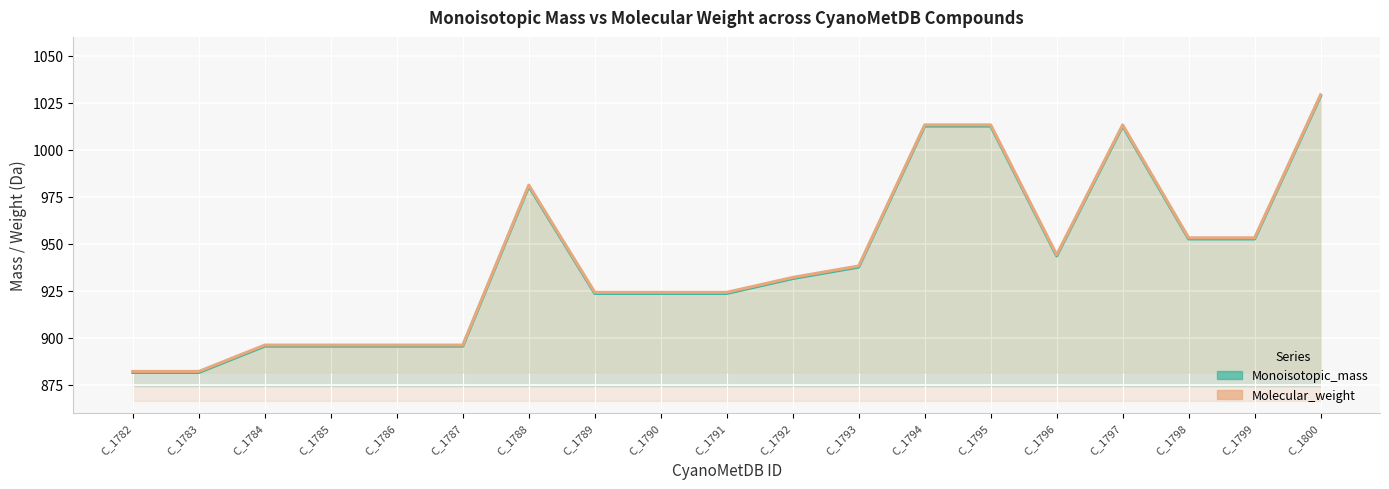

What is the value of the Monoisotopic_mass point at the 15th from the left?

943.5